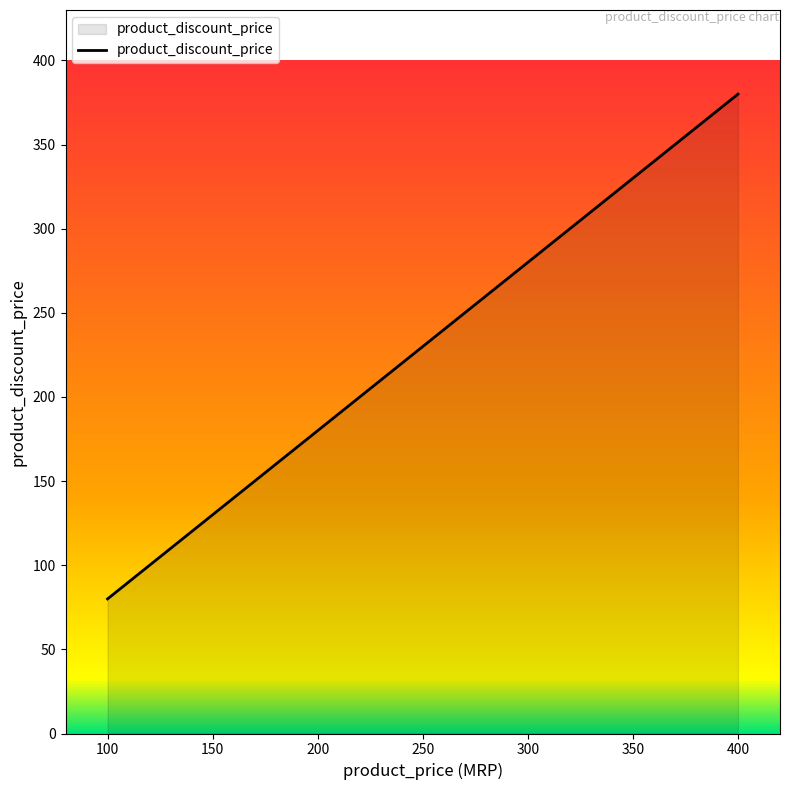

Approximately how many times larger is the value at 400 compared to 300?

1.4